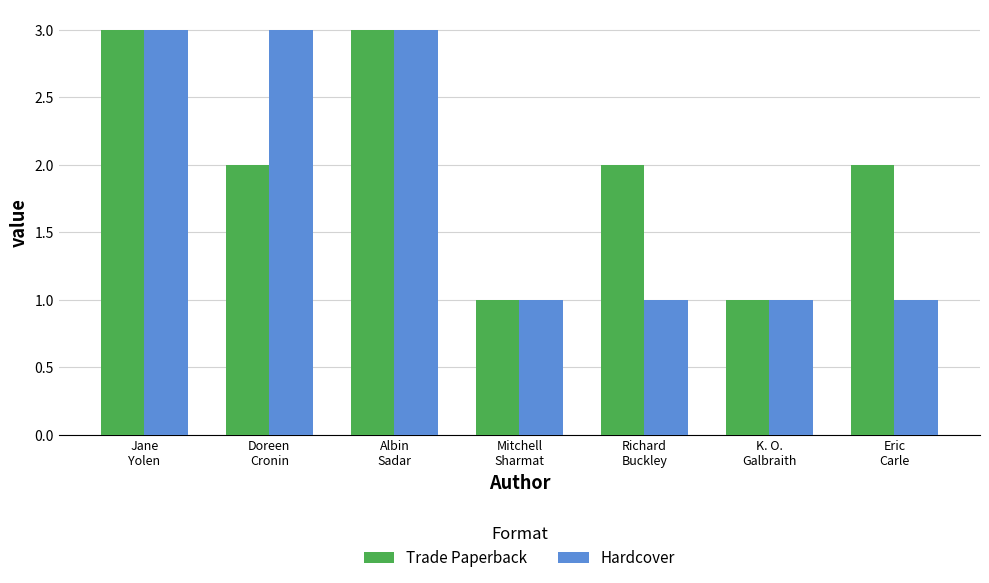

At which label does Trade Paperback first exceed 2?

Jane
Yolen